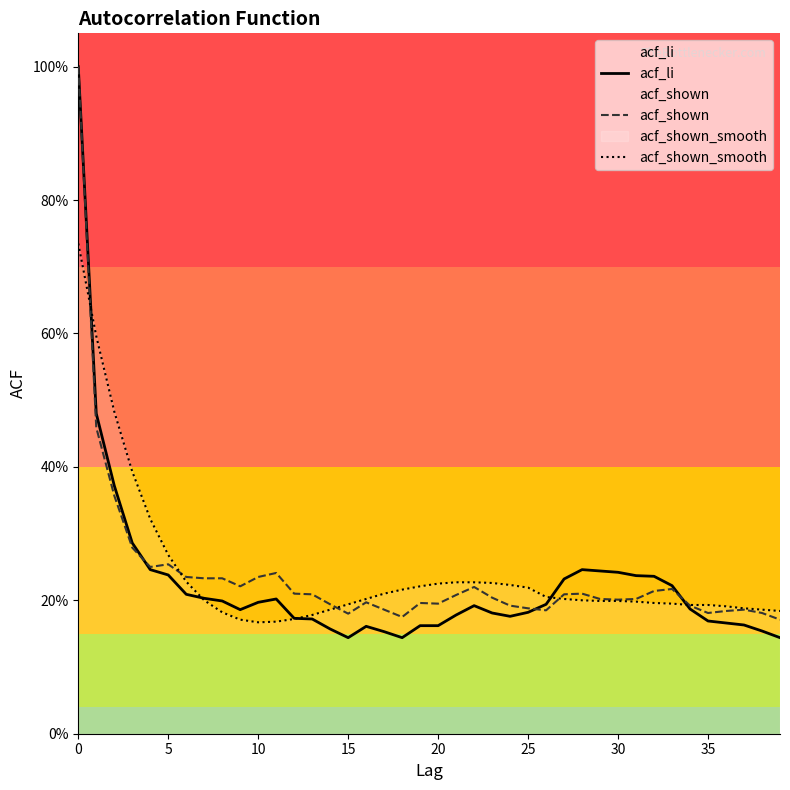

True or false: acf_shown_smooth has a value of 0.2 at 12.

True